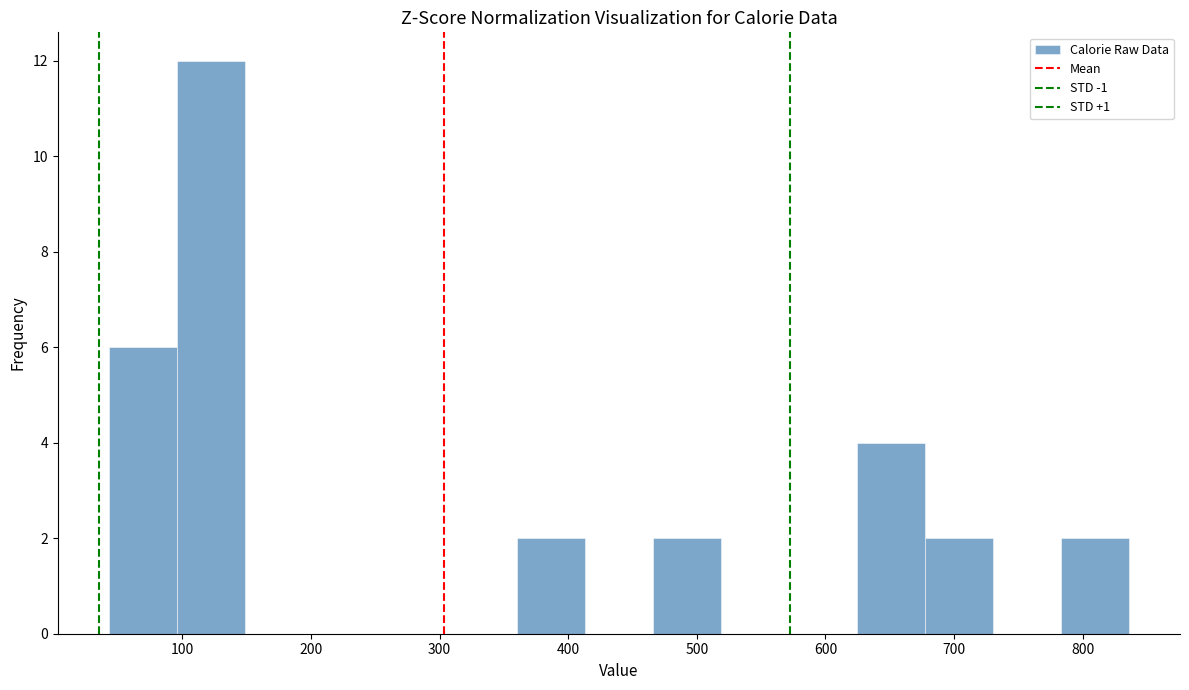

Reading left to right, list every bar in this chart as the range it spans on the x-axis followed by its height. Neither the bar edges nor the heights are printed on the chart, so give them approximately, as read against the axes.

40 to 100: 6
100 to 150: 12
150 to 200: 0
200 to 250: 0
250 to 310: 0
310 to 360: 0
360 to 410: 2
410 to 470: 0
470 to 520: 2
520 to 570: 0
570 to 620: 0
620 to 680: 4
680 to 730: 2
730 to 780: 0
780 to 840: 2